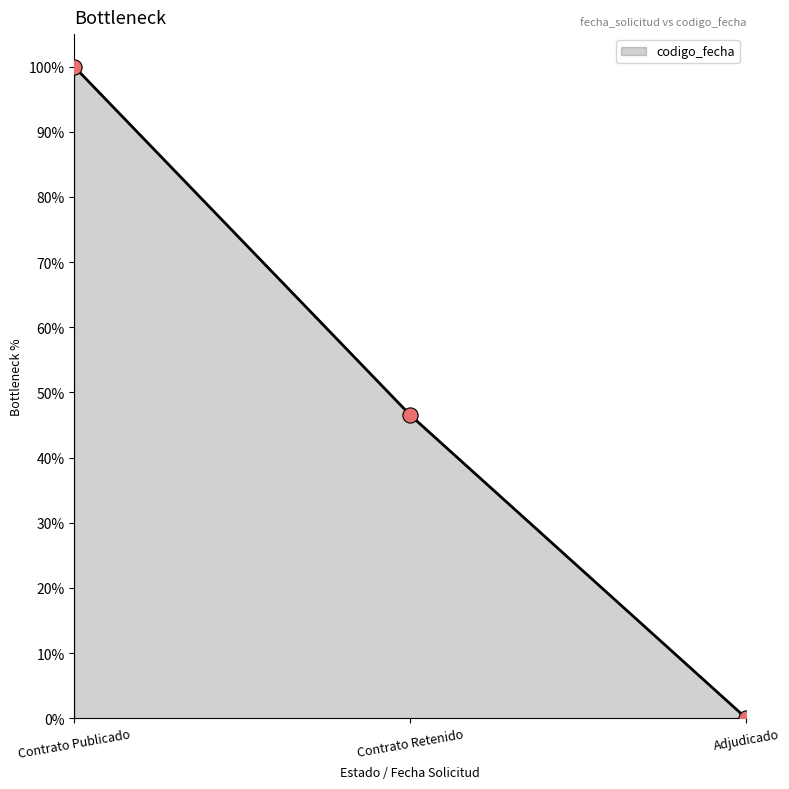

Between Adjudicado and Contrato Publicado, which is larger?

Contrato Publicado